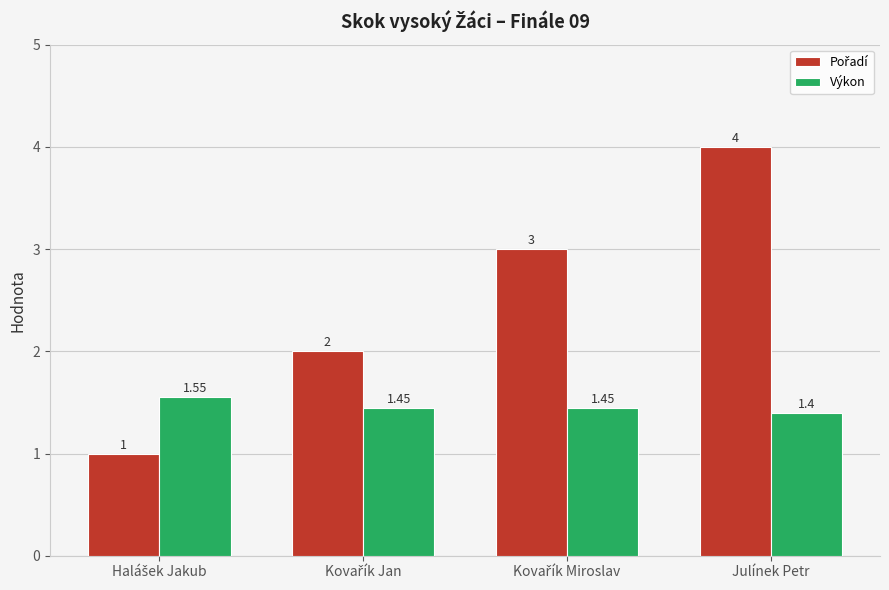

What is the difference between the highest and lowest values at Julínek Petr?

2.6